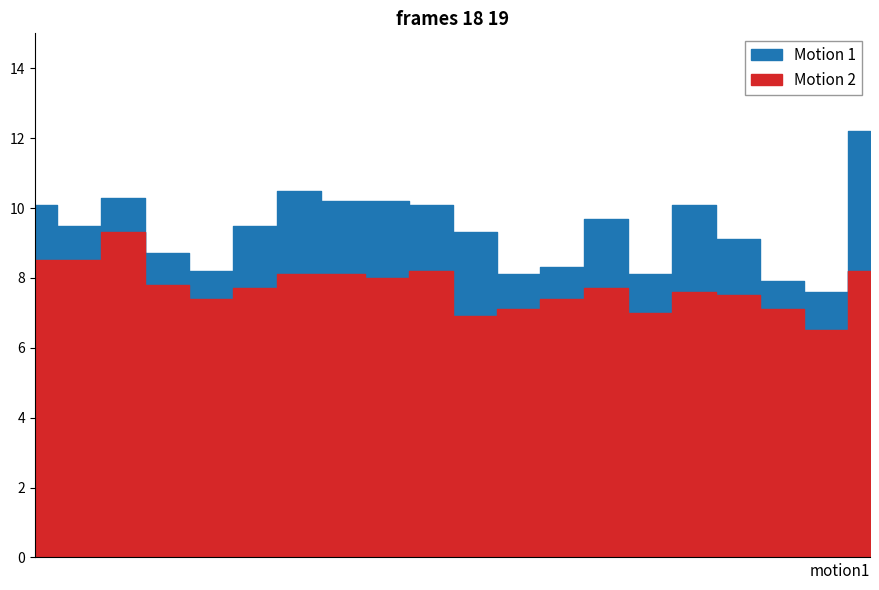

Reading left to right, what are all the values shown in this chart?

P1: 00:00=10.1	01:00=9.5	02:00=10.3	03:00=8.7	04:00=8.2	05:00=9.5	06:00=10.5	07:00=10.2	08:00=10.2	09:00=10.1	10:00=9.3	11:00=8.1	12:00=8.3	13:00=9.7	14:00=8.1	15:00=10.1	16:00=9.1	17:00=7.9	18:00=7.6	19:00=12.2
P2: 00:00=8.5	01:00=8.5	02:00=9.3	03:00=7.8	04:00=7.4	05:00=7.7	06:00=8.1	07:00=8.1	08:00=8.0	09:00=8.2	10:00=6.9	11:00=7.1	12:00=7.4	13:00=7.7	14:00=7.0	15:00=7.6	16:00=7.5	17:00=7.1	18:00=6.5	19:00=8.2